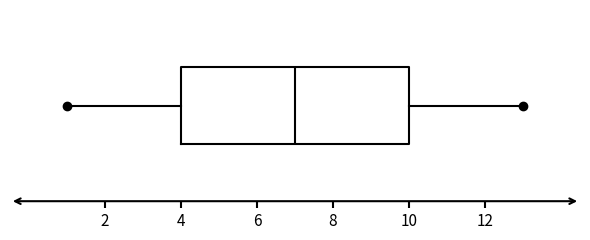

Transcribe this box plot: give where the median line is, the range the box spans, and where the two whiskers end, as read against the x-axis. The values are not printed on the chart, so give them approximately, as read against the axis.

median 7, box 4 to 10, whiskers 1 to 13